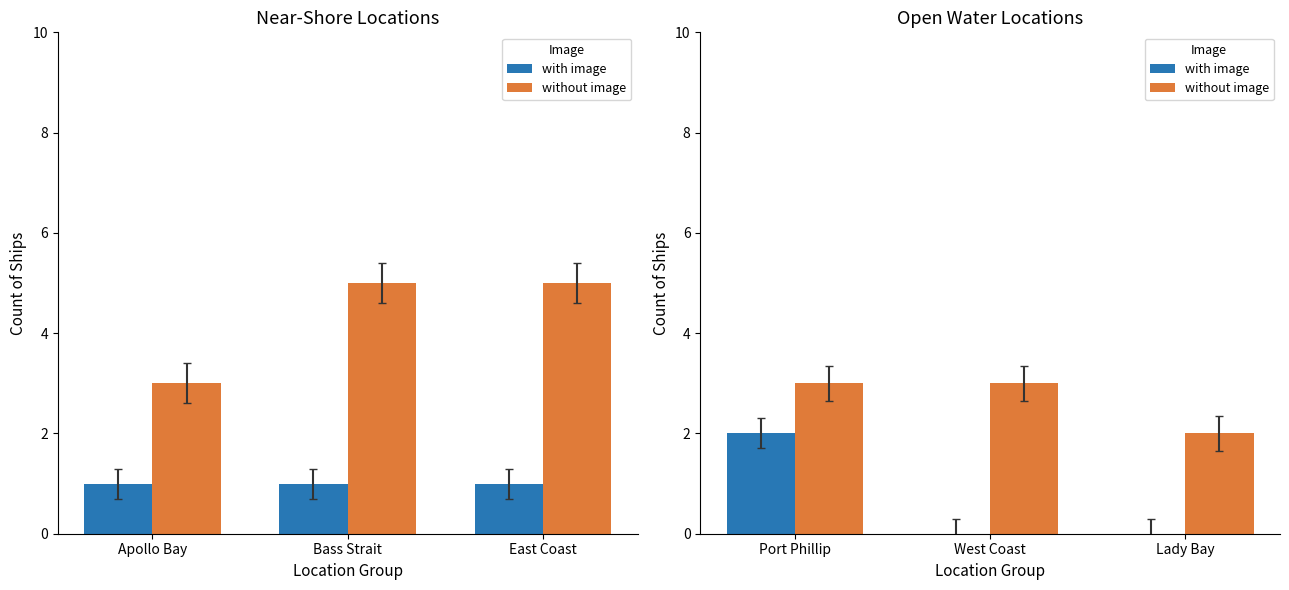

What is the sum of the with image values at Port Phillip and West Coast?

2